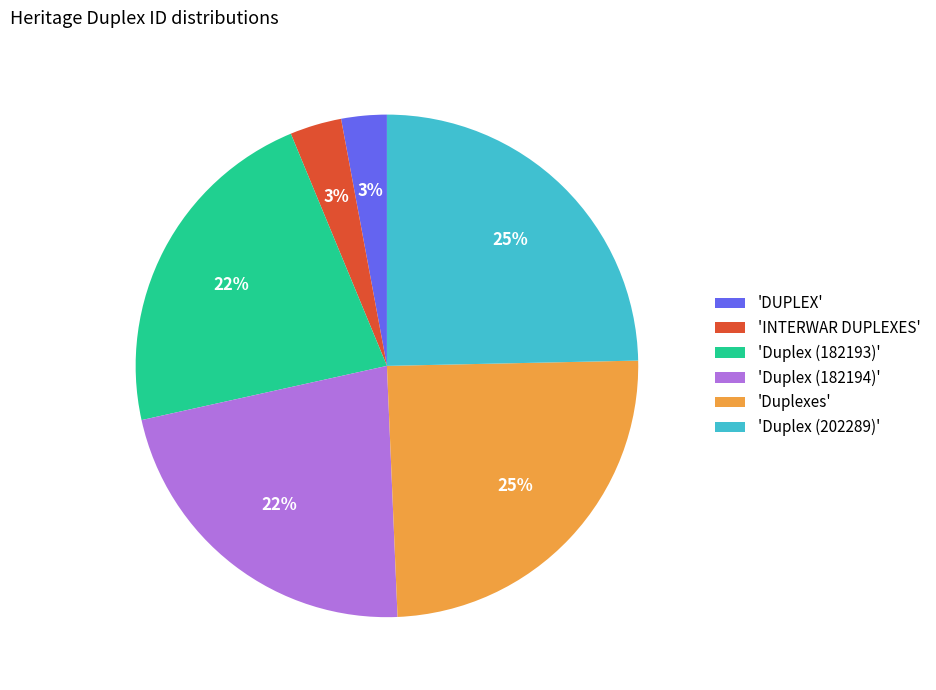

What percentage is the 'DUPLEX' slice, to the nearest percent?

3%